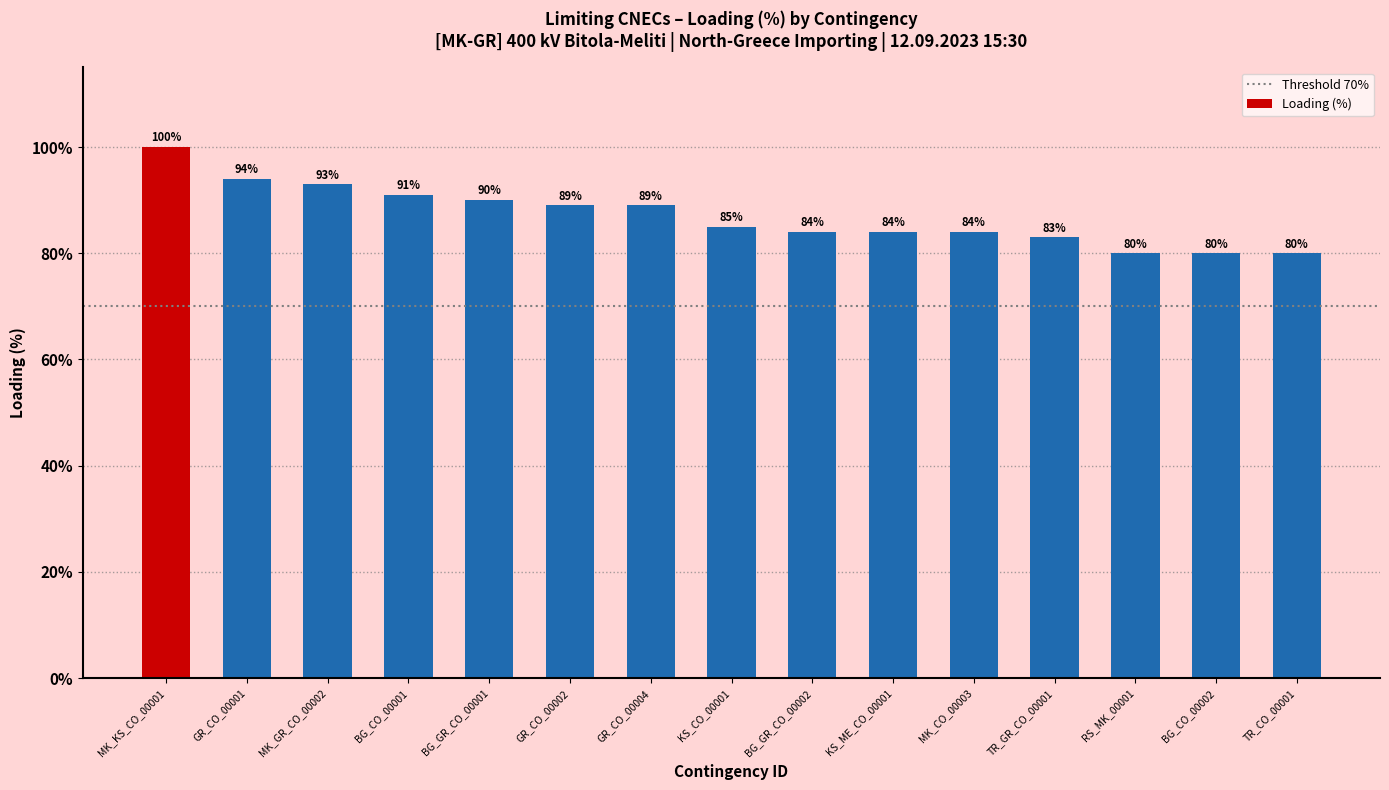

Where does the data first go above 85?

MK_KS_CO_00001